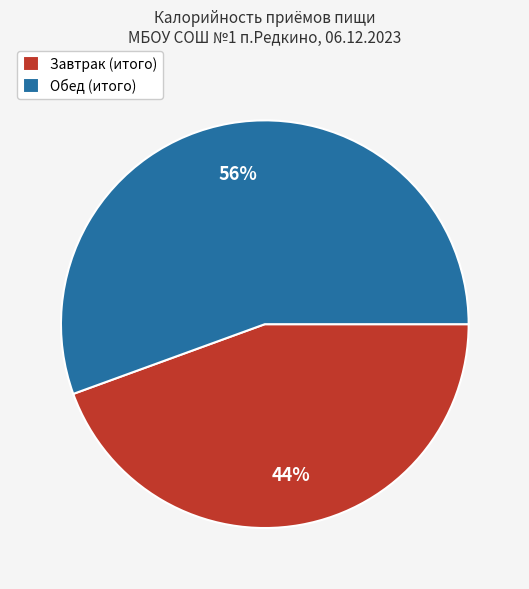

Count the number of slices in the pie.

2